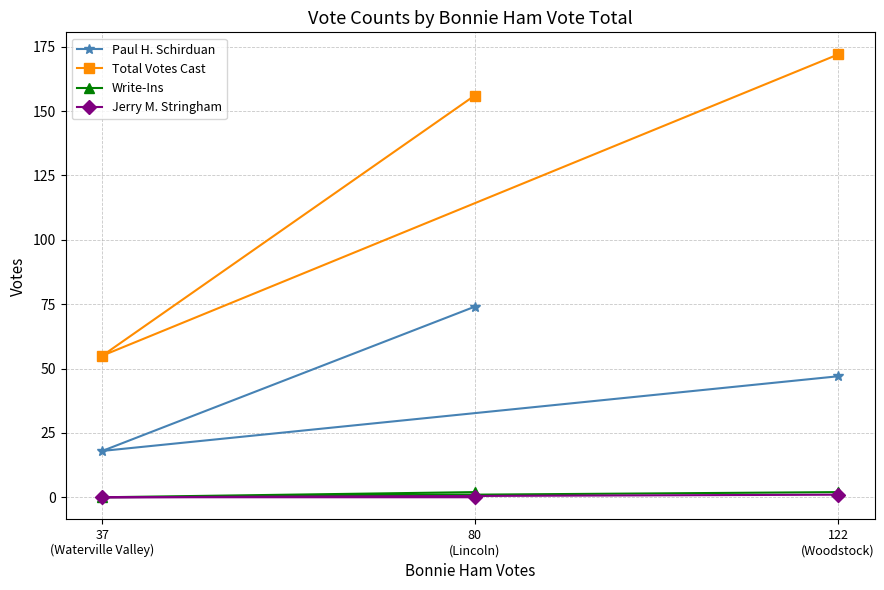

At which label does Total Votes Cast reach its peak?

122
(Woodstock)